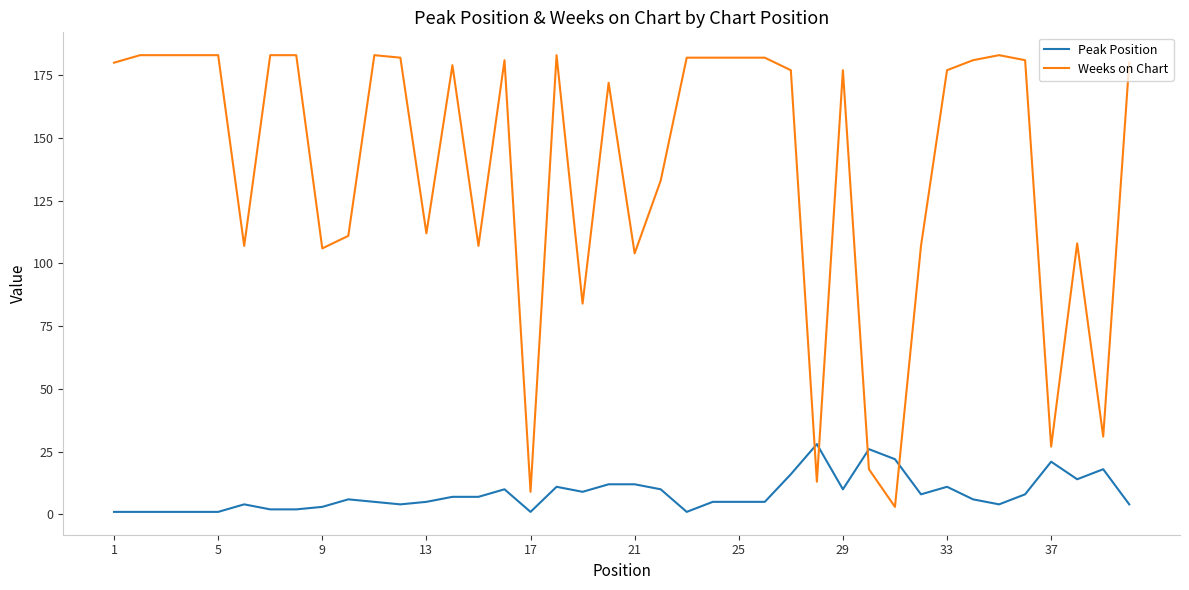

What is the difference between the second highest and minimum values in the Weeks on Chart series?

180